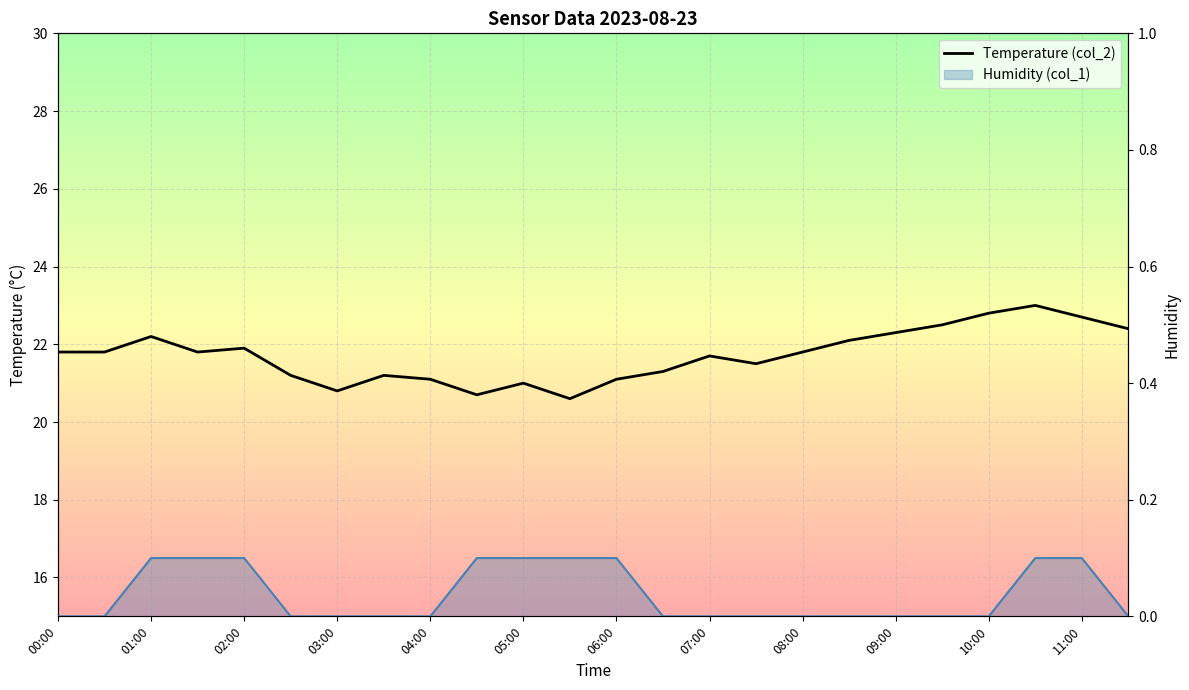

How many data points in Temperature (col_2) are less than 21?

3